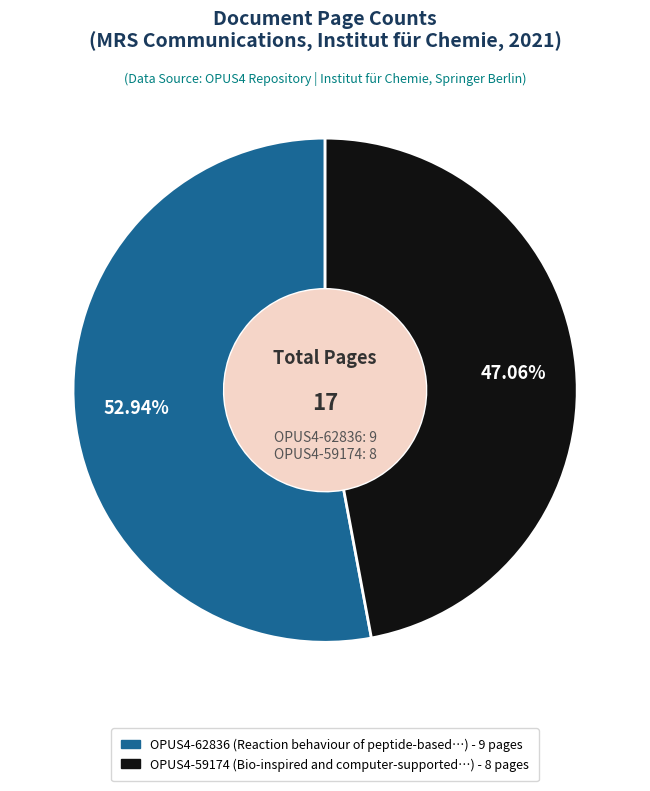

Combined, do OPUS4-62836 and OPUS4-59174 account for over 50%?

Yes